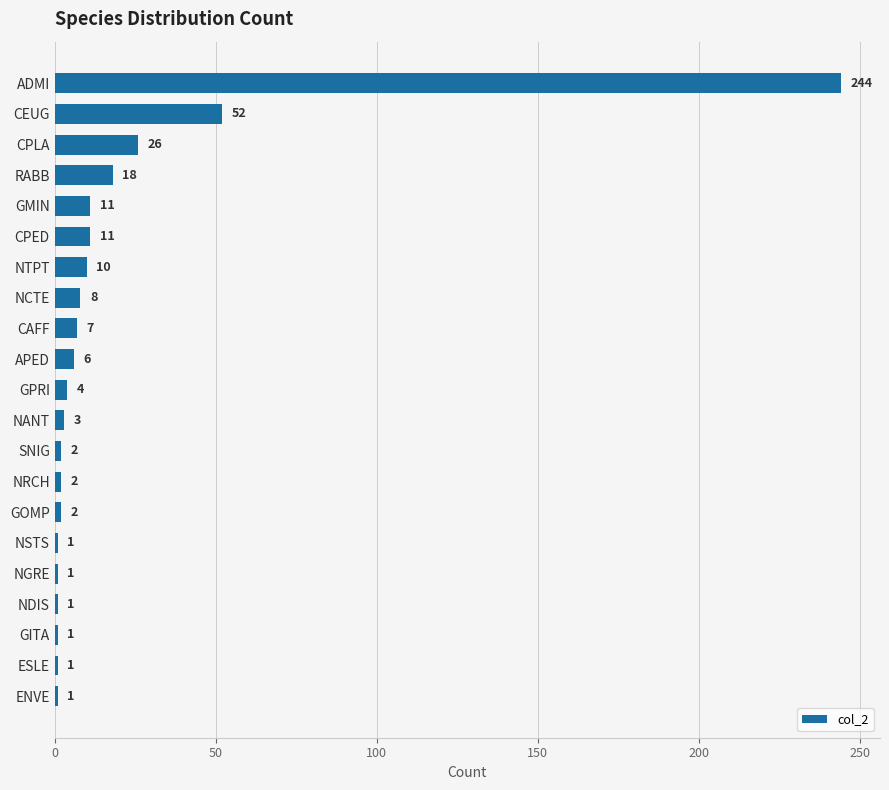

What is the smallest value displayed?

1